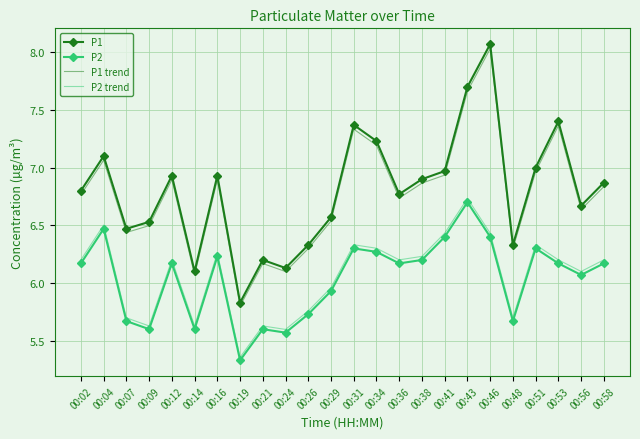

What is the maximum value shown in the chart?

8.1